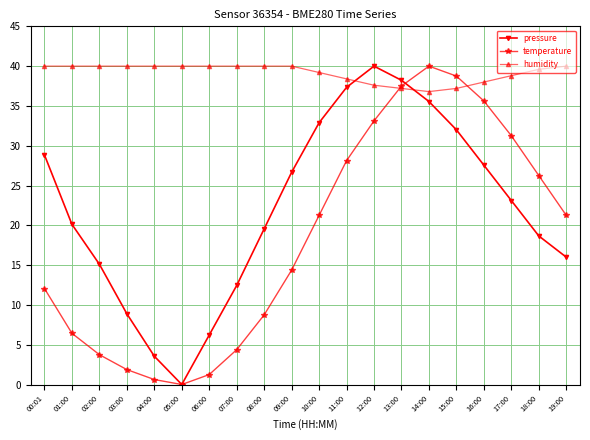

What is the average value of the humidity series?

39.1